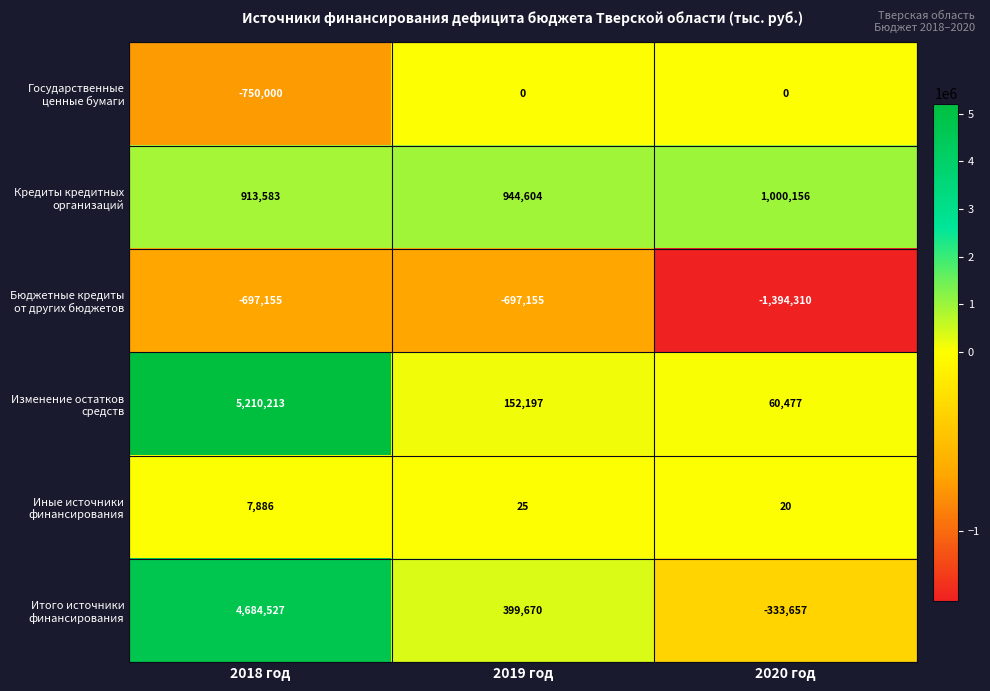

Between 2019 год and 2020 год, which series saw the biggest shift?

Итого источники финансирования